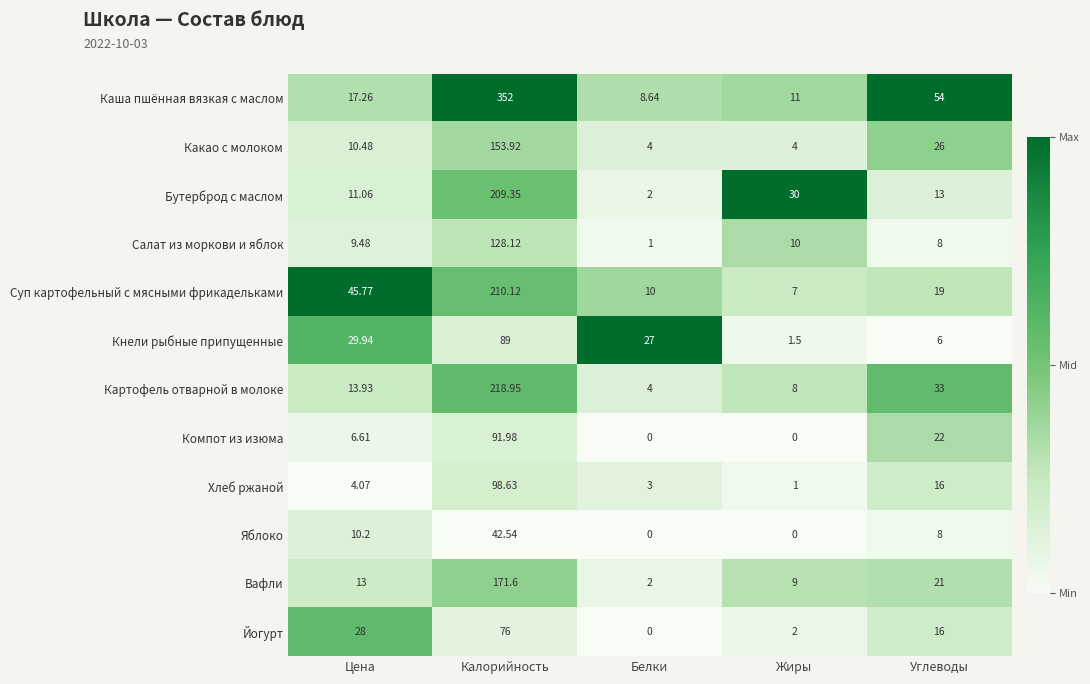

How many distinct data groups are displayed?

12